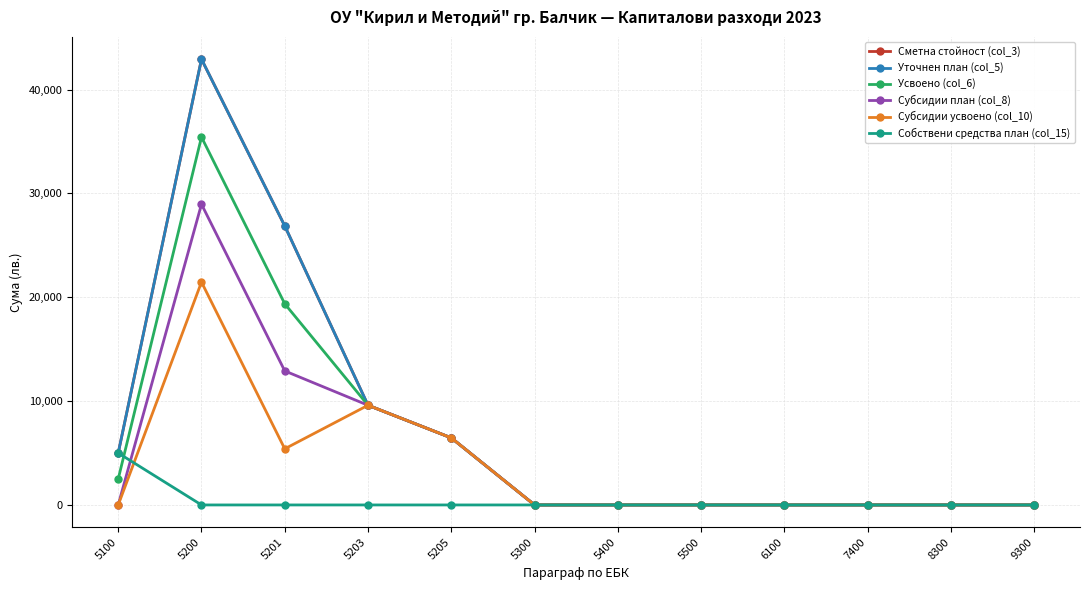

Does the chart have visible grid lines?

Yes